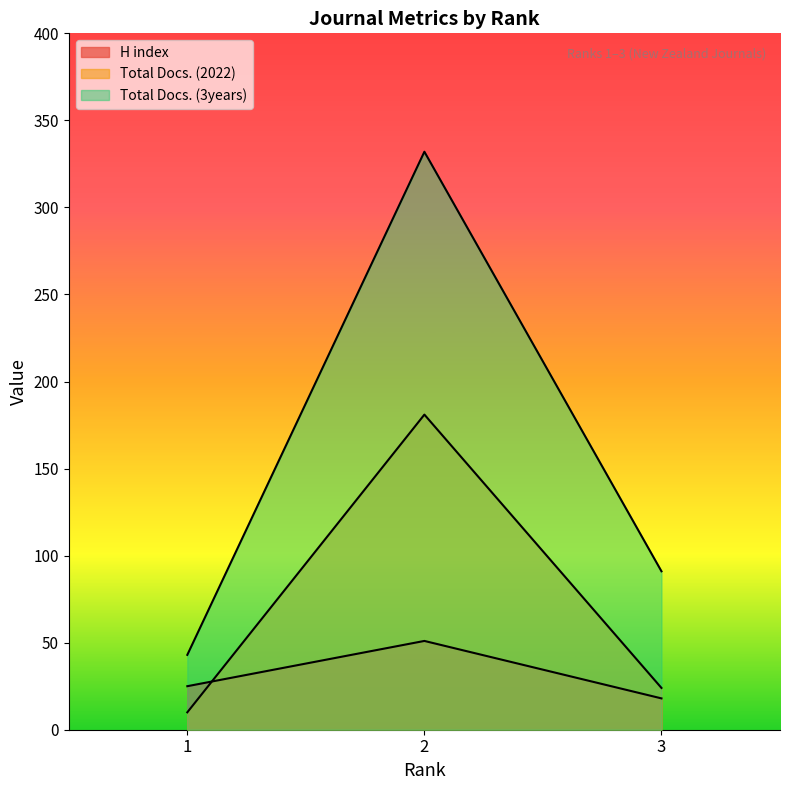

The H index series shows 32 at 2. True or false?

False